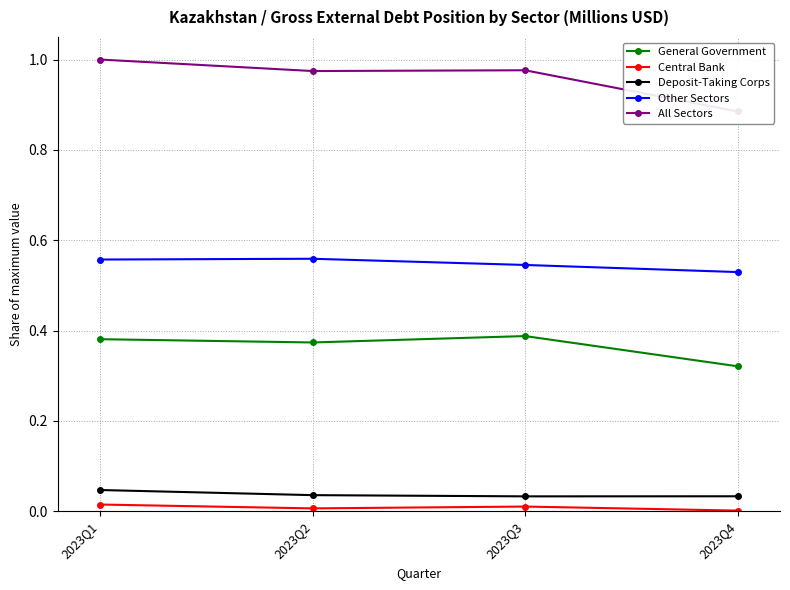

Where is the first local maximum for General Government?

2023Q3